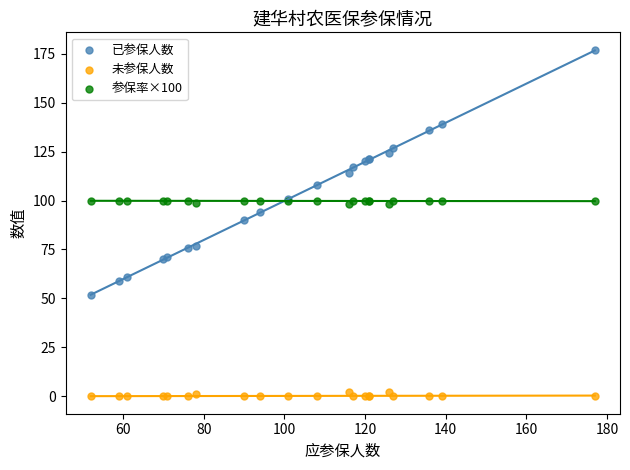

Which series reaches the maximum Y coordinate?

已参保人数